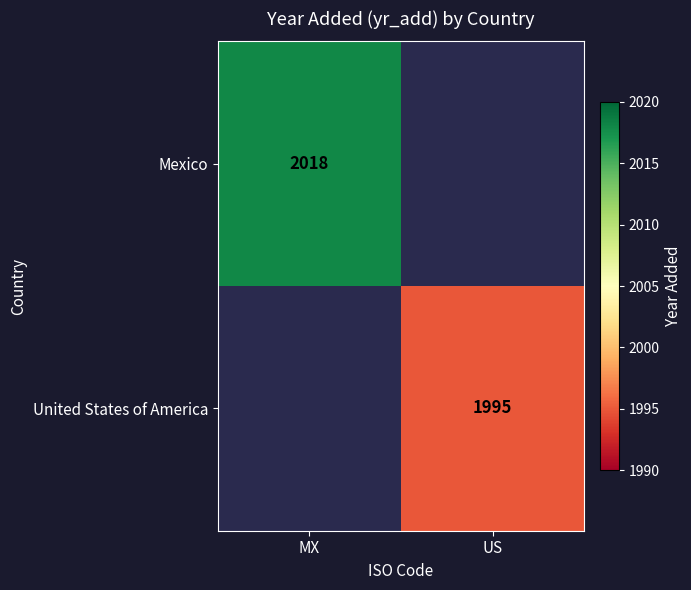

True or false: United States of America has a value of 1995 at US.

True